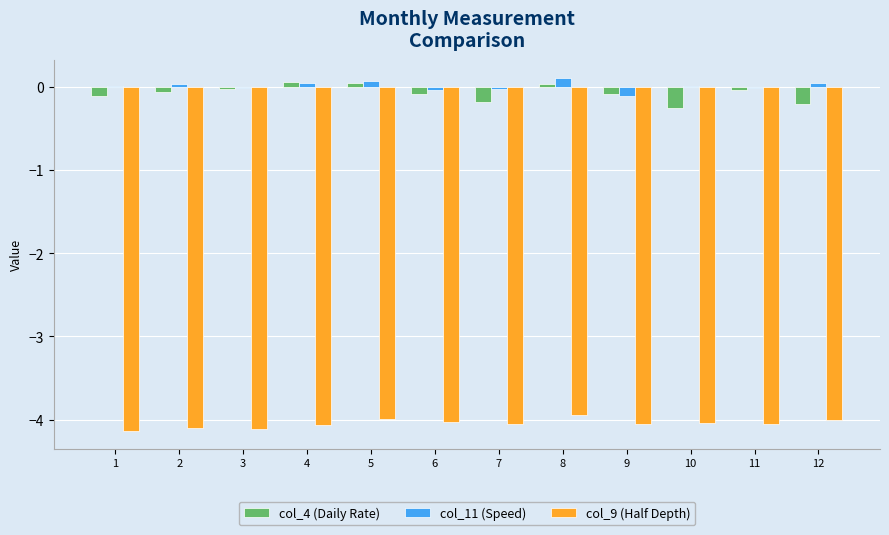

Between 5 and 7, which series saw the biggest shift?

col_4 (Daily Rate)